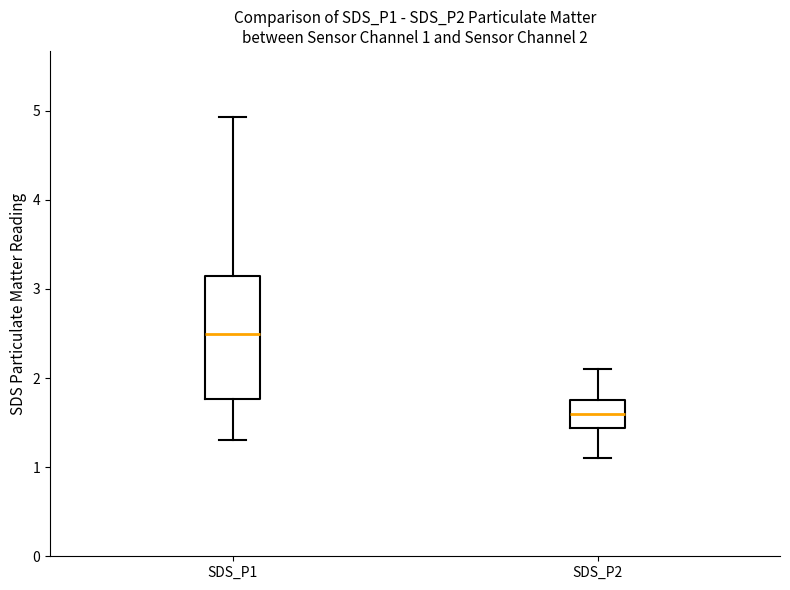

Comparing the boxes themselves (not the whiskers), which one is the tallest?

SDS_P1